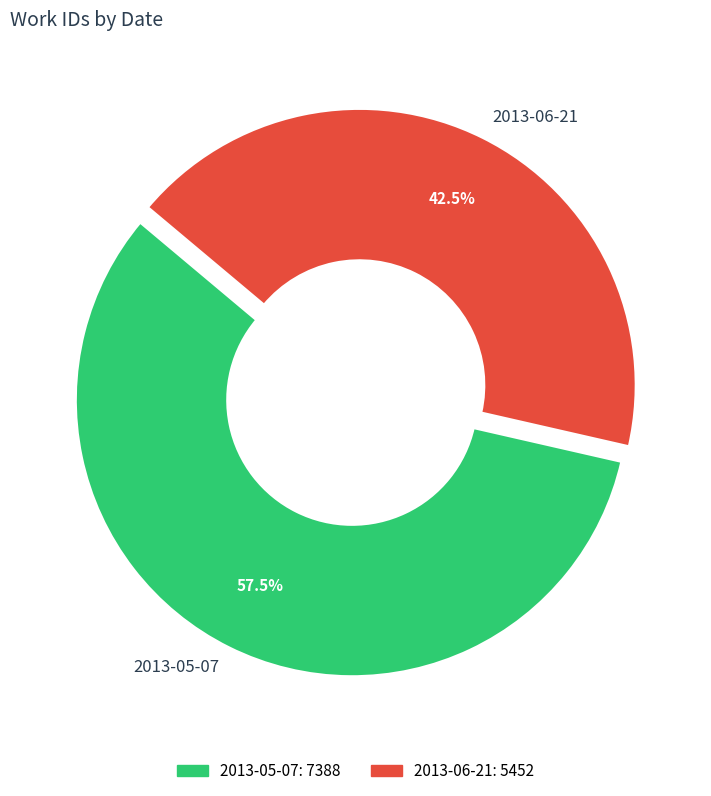

Count the number of slices in the pie.

2